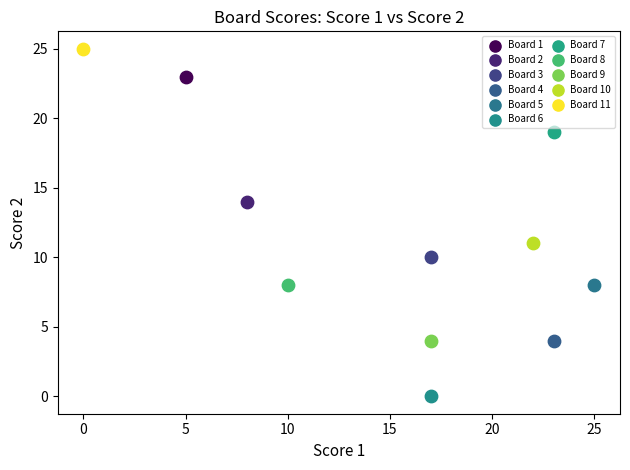

Which series contains the highest Y value?

Board 11